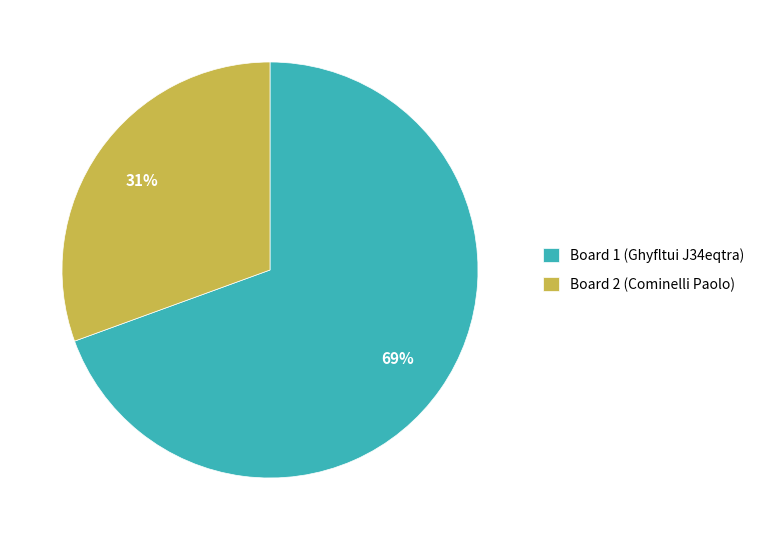

What percentage is the Board 2 (Cominelli Paolo) slice, to the nearest percent?

31%